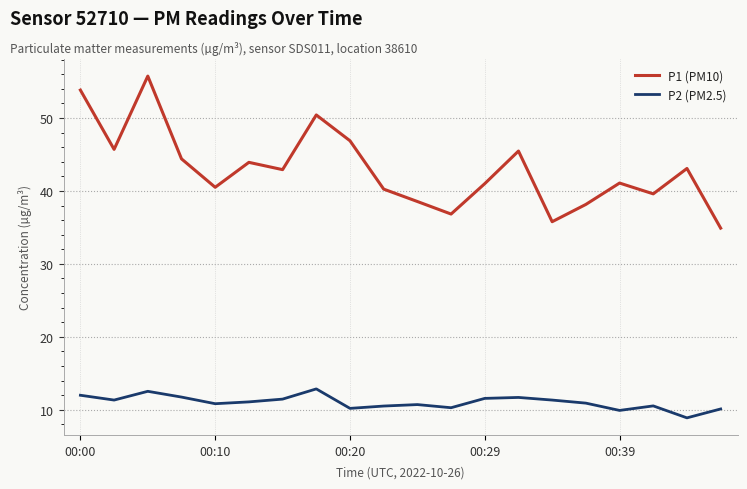

Which series has the largest range (max minus min)?

P1 (PM10)